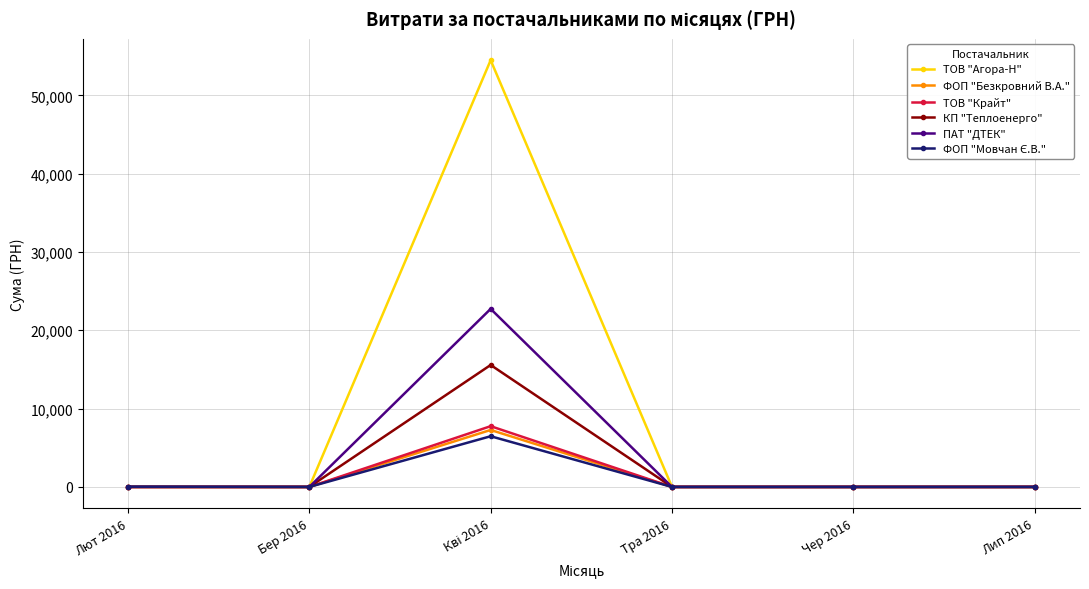

Which series has the widest spread of values?

ТОВ "Агора-Н"